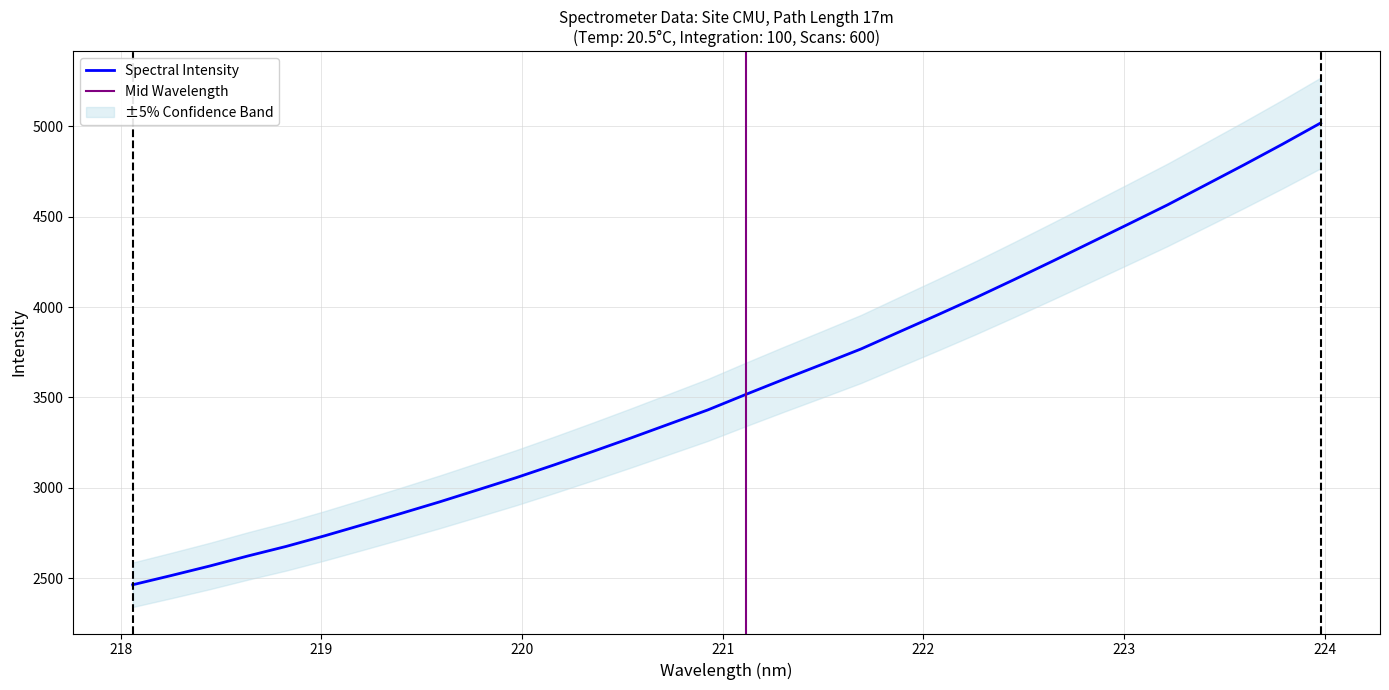

What is the maximum value for Spectral Intensity?

5018.5